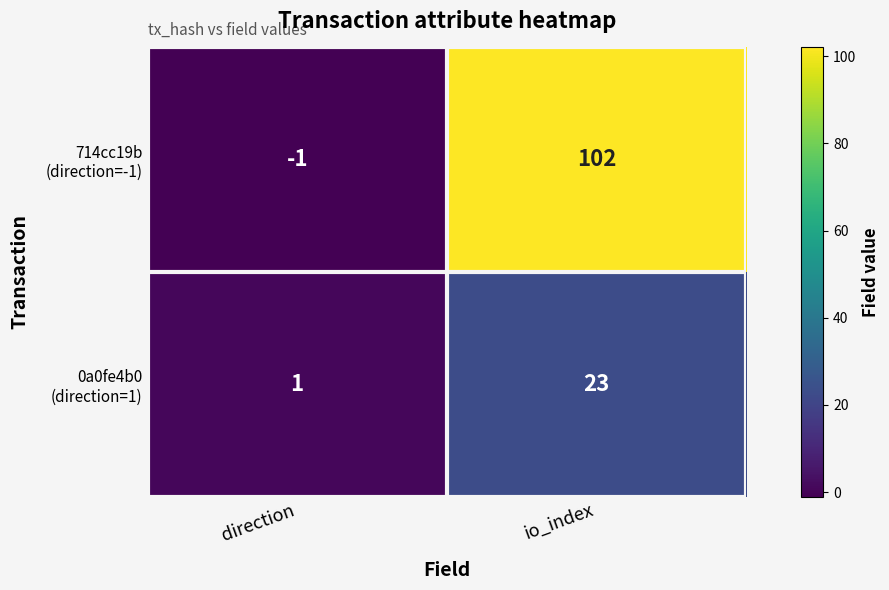

What is the total value across all series at io_index?

125